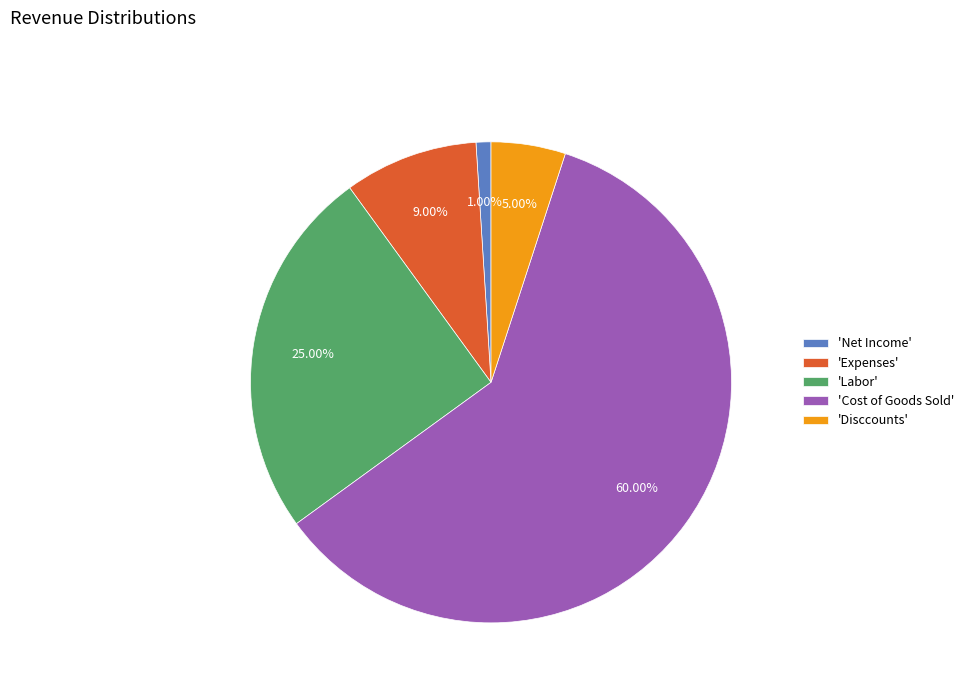

How many slices are in this pie chart?

5